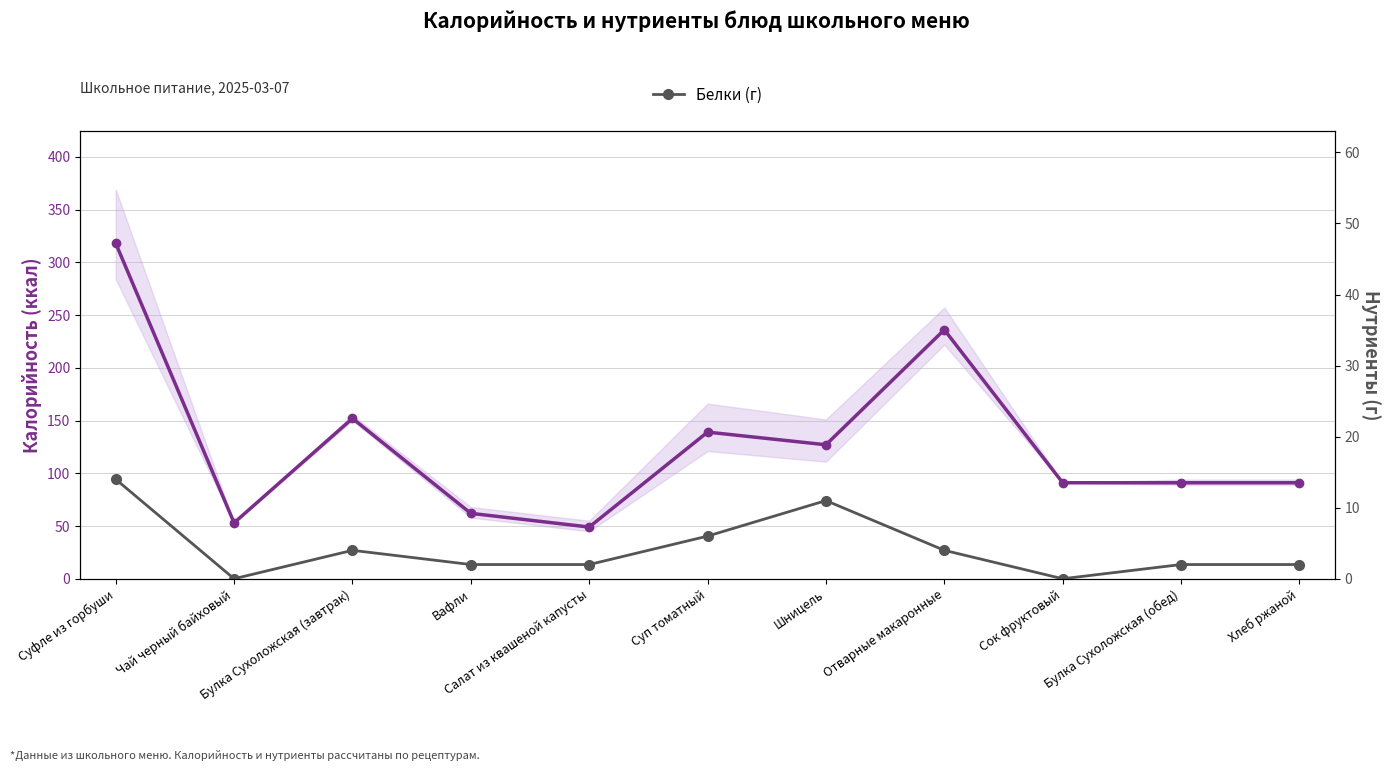

Is it true that Белки (г) equals 2 at Булка Сухоложская (обед)?

True